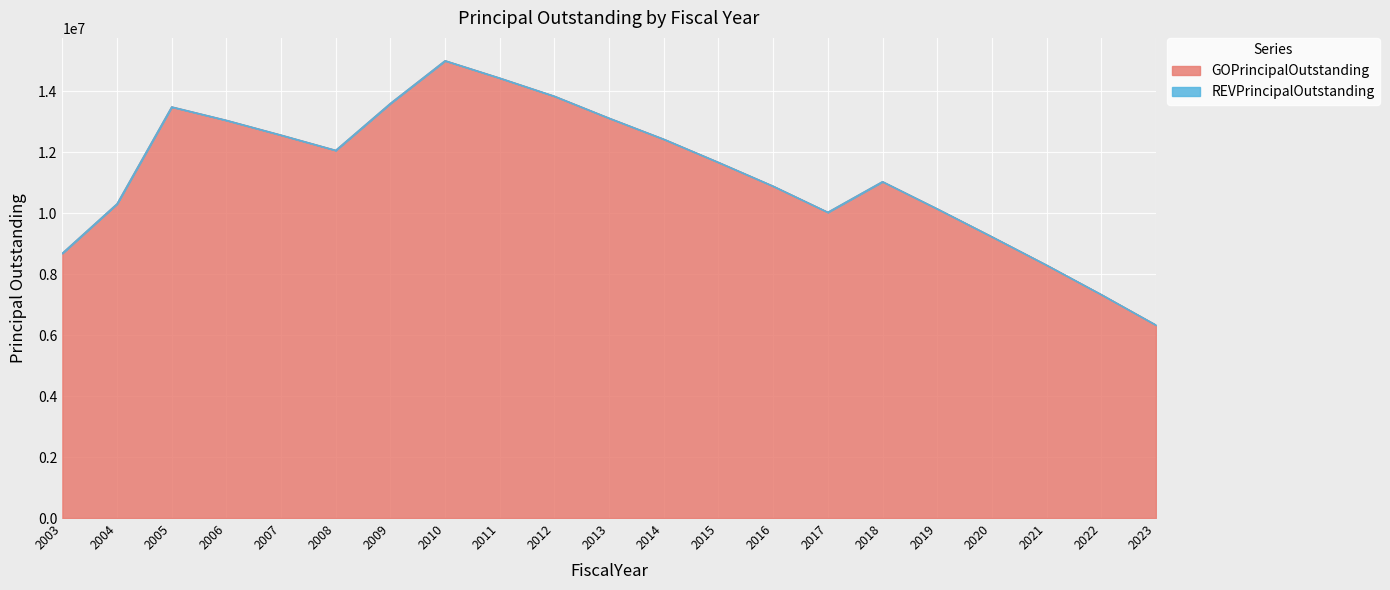

What is the difference between the maximum and minimum values?

8670000.0